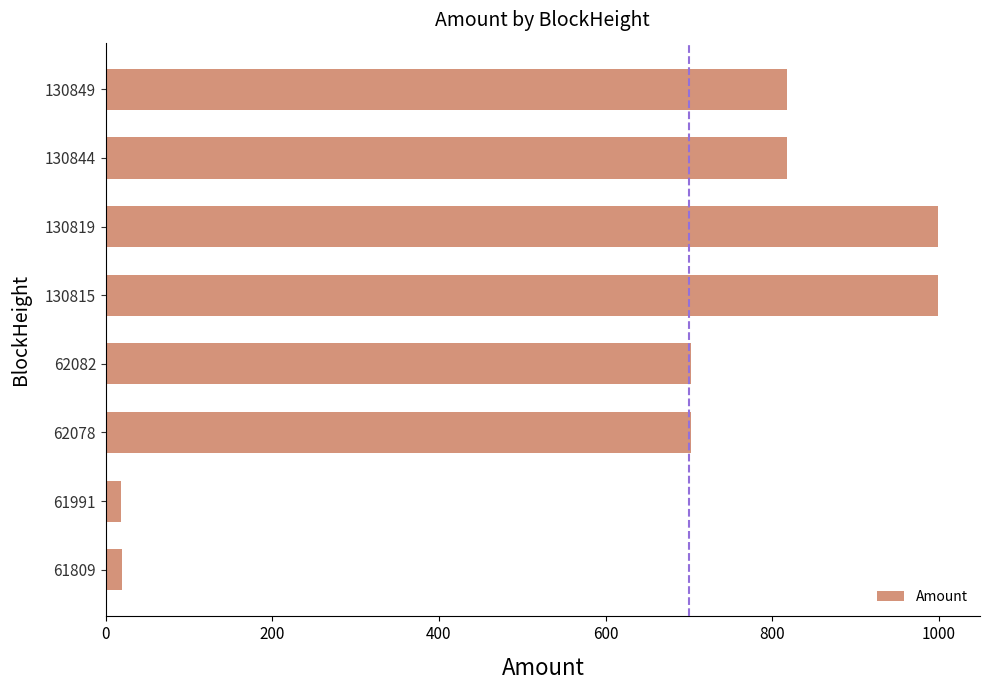

Where is the data nearest to the value 508?

62082